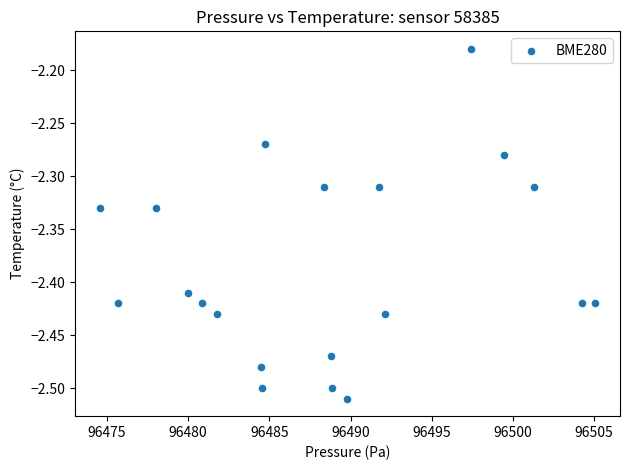

What is the range of X values (max minus min)?

30.5